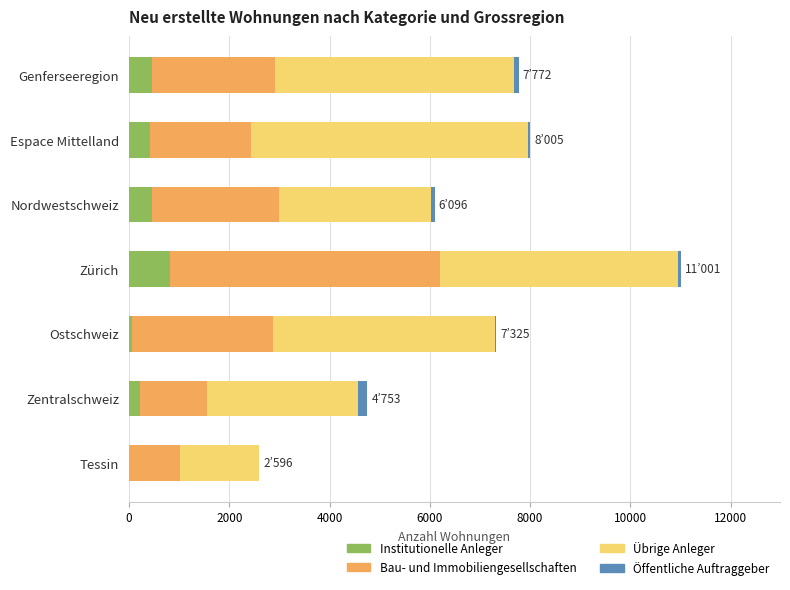

Is it true that Institutionelle Anleger equals 1456 at Zürich?

False